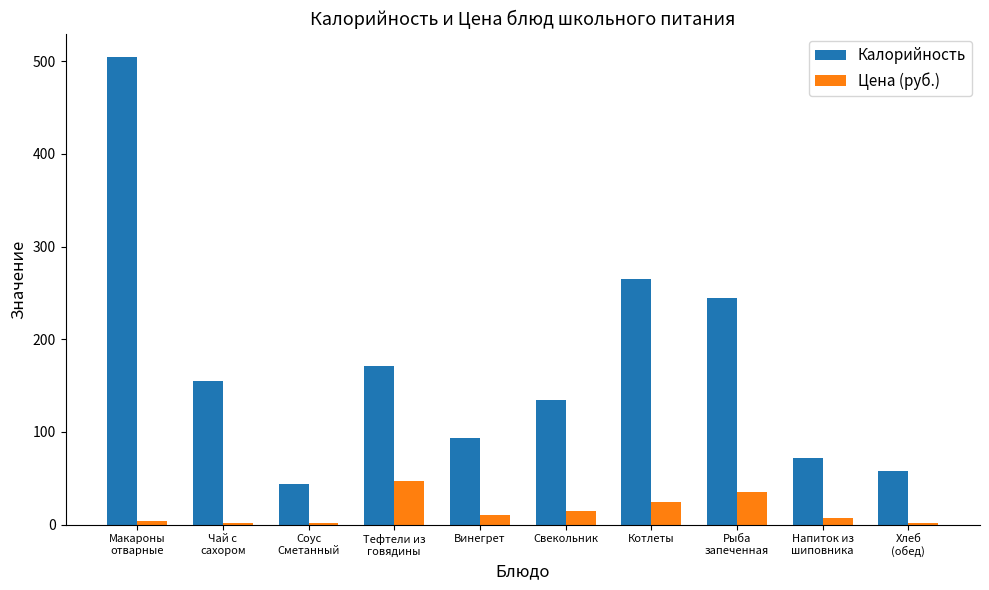

At which category is the sum across all series the highest?

Макароны
отварные